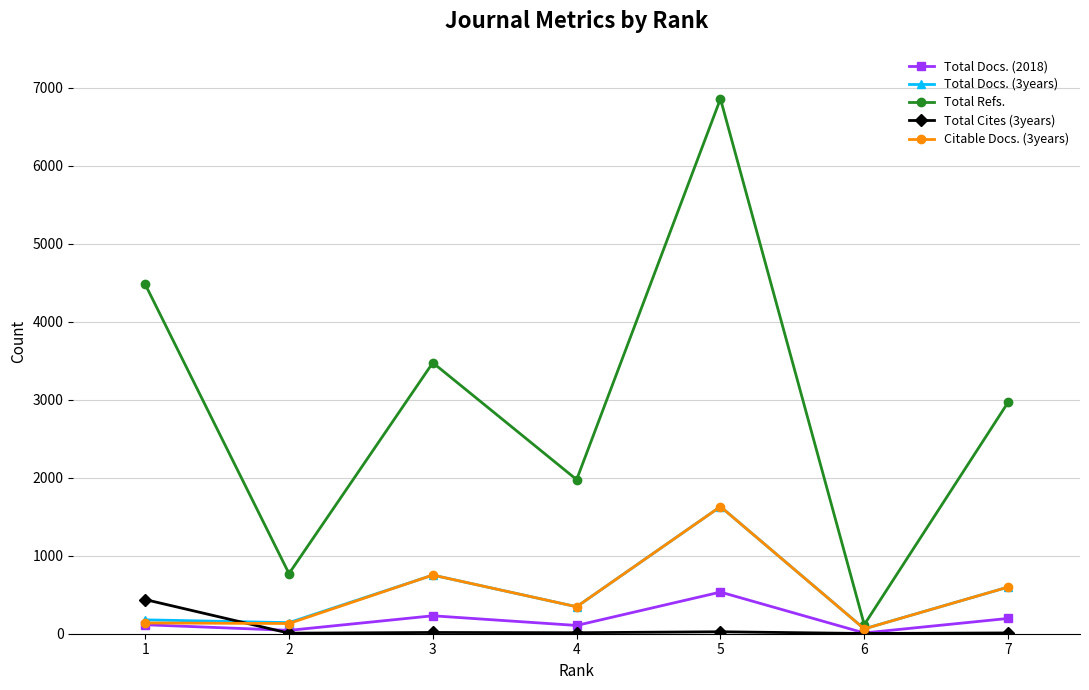

The value of Total Refs. at 1 is 2562. True or false?

False